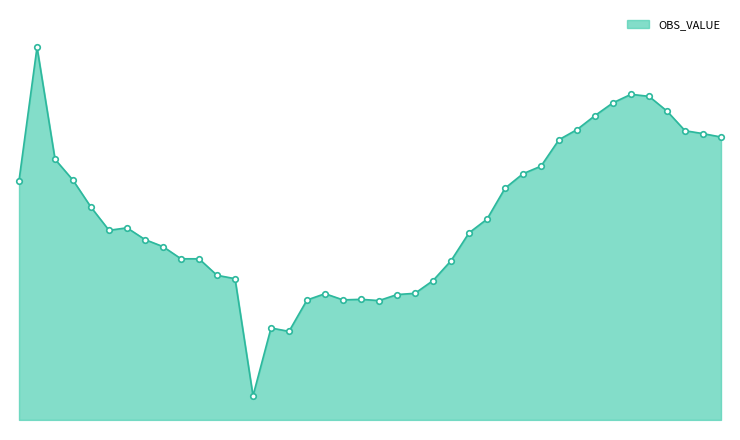

Does the chart have visible grid lines?

No